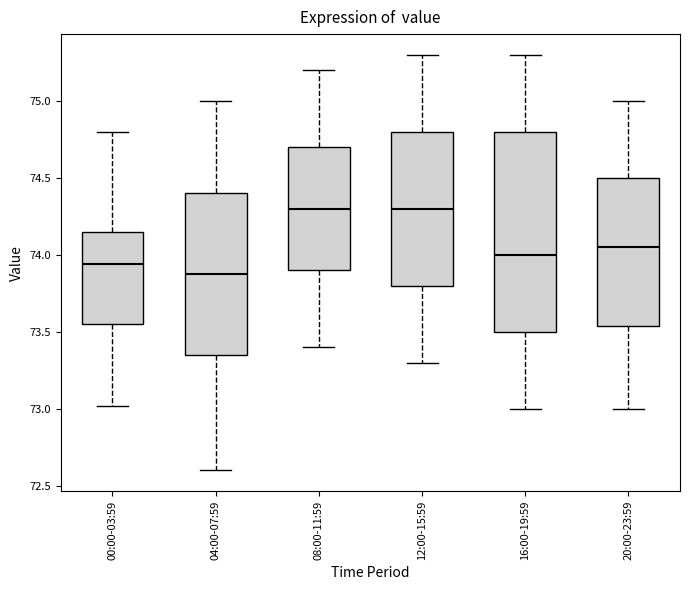

Reading left to right, transcribe this box plot: for each box, give where its median line is, the range the box spans, and where its two whiskers end, as read against the y-axis. The values are not printed on the chart, so give them approximately, as read against the axis.

00:00-03:59: median 73.95, box 73.55 to 74.15, whiskers 73.00 to 74.80
04:00-07:59: median 73.90, box 73.35 to 74.40, whiskers 72.60 to 75.00
08:00-11:59: median 74.30, box 73.90 to 74.70, whiskers 73.40 to 75.20
12:00-15:59: median 74.30, box 73.80 to 74.80, whiskers 73.30 to 75.30
16:00-19:59: median 74.00, box 73.50 to 74.80, whiskers 73.00 to 75.30
20:00-23:59: median 74.05, box 73.55 to 74.50, whiskers 73.00 to 75.00